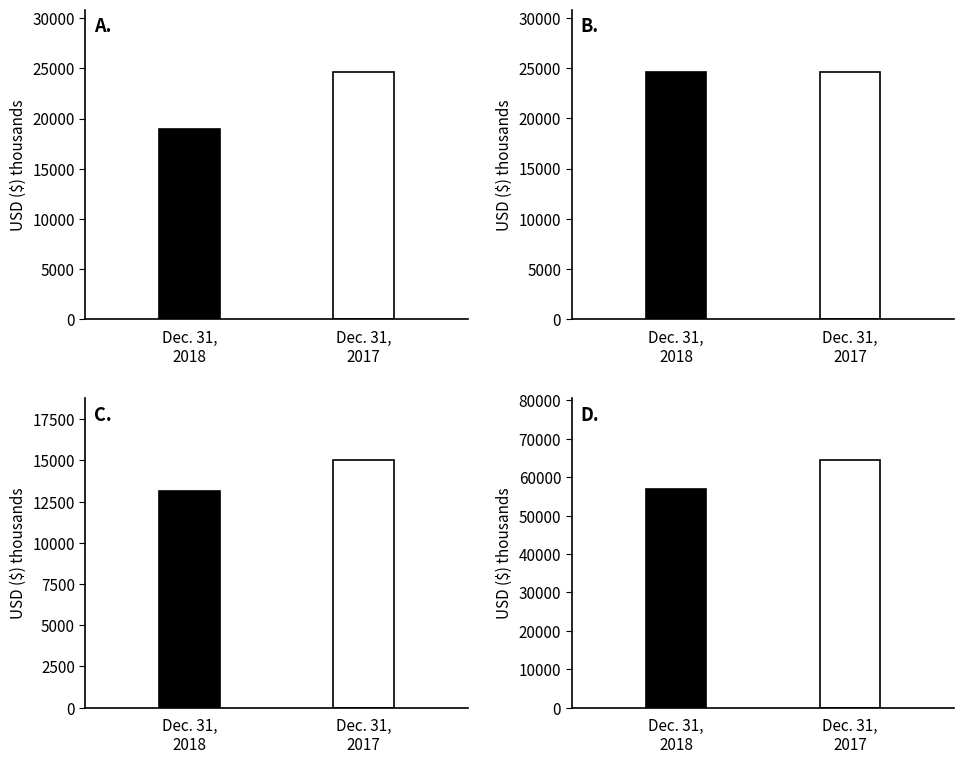

Does the chart contain stacked bars?

No